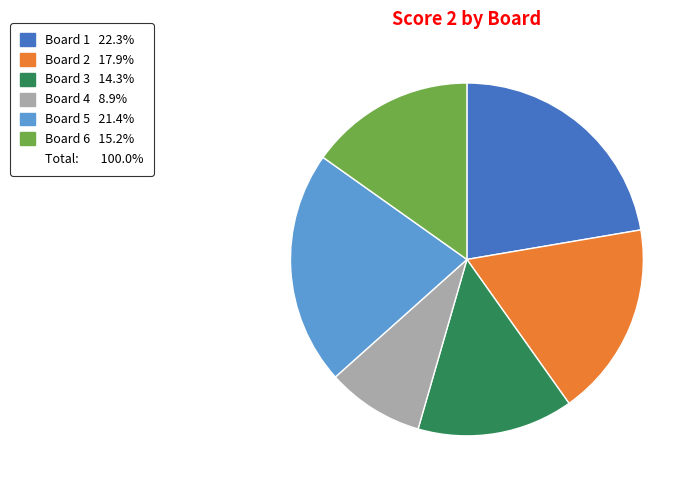

How many slices are in this pie chart?

6